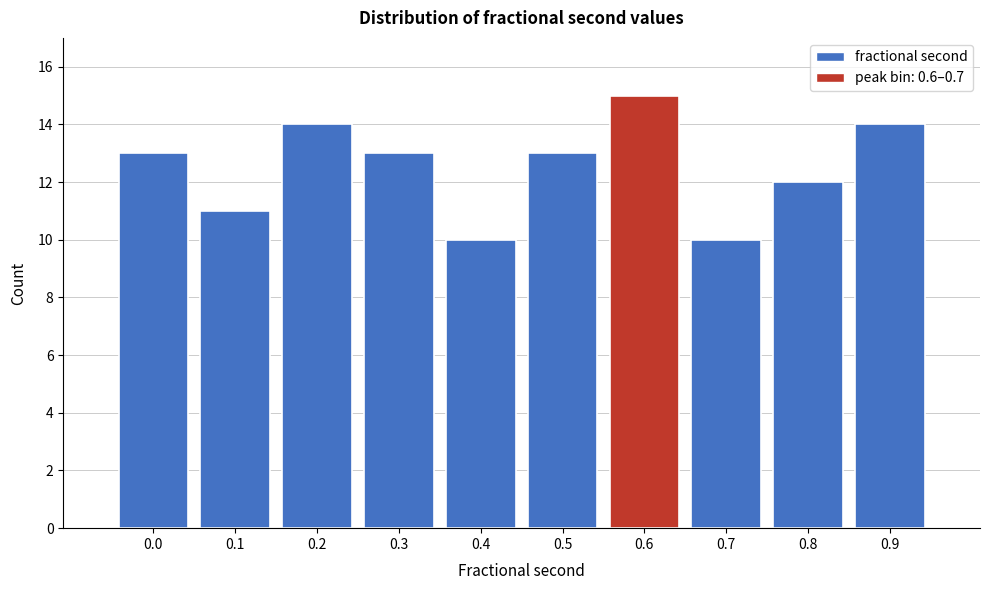

Reading left to right, transcribe all the data shown in this chart.

0.0=13	0.1=11	0.2=14	0.3=13	0.4=10	0.5=13	0.6=15	0.7=10	0.8=12	0.9=14